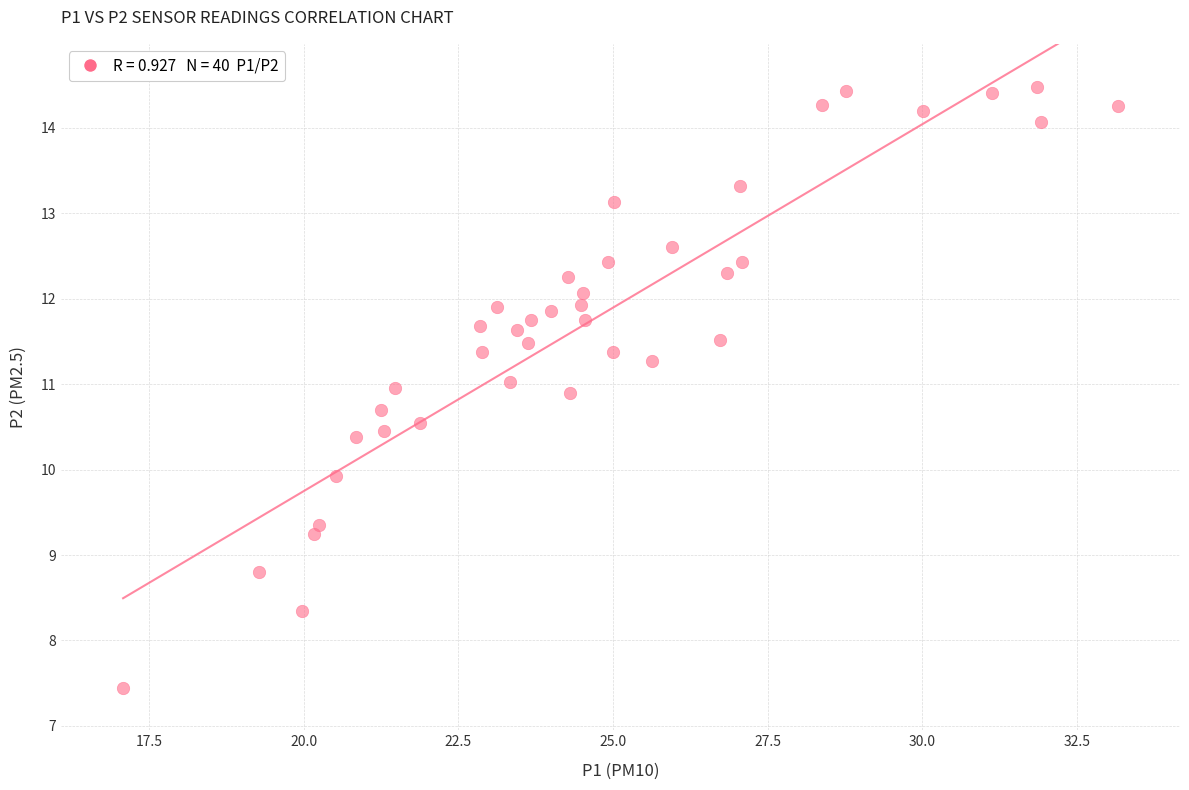

What is the range of Y values (max minus min)?

7.0